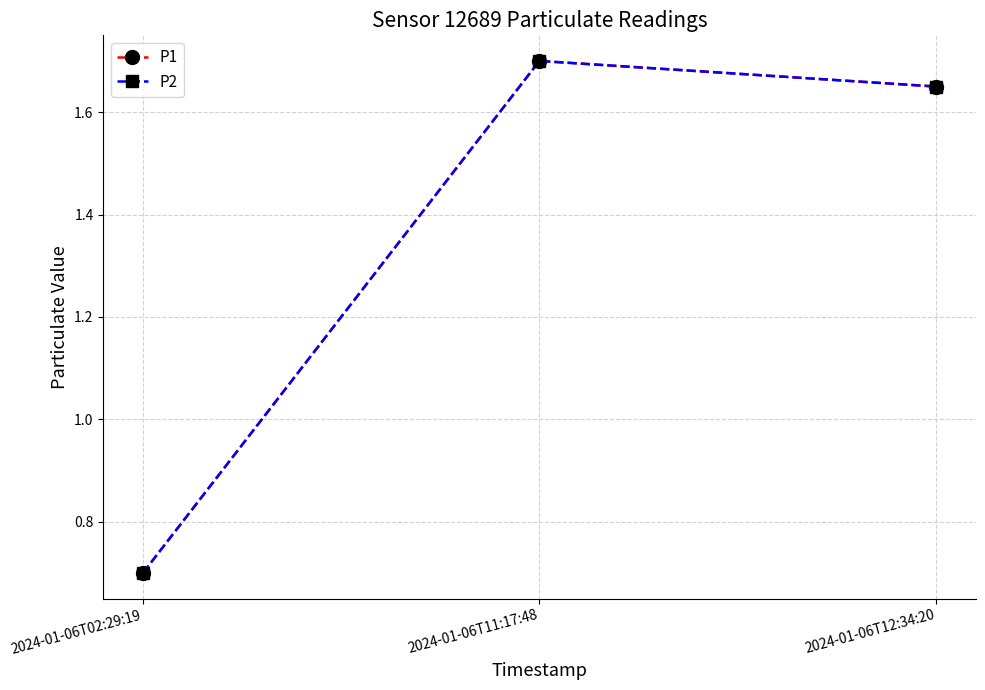

What value does the P2 series have at 2024-01-06T02:29:19?

0.7